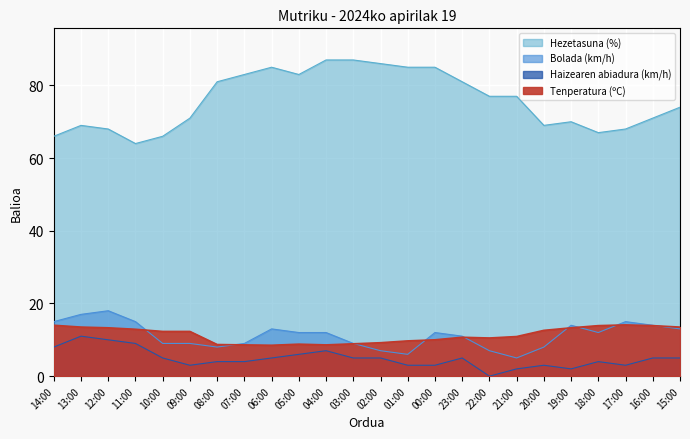

True or false: Tenperatura (ºC) and Haizearen abiadura (km/h) cross at least once.

False